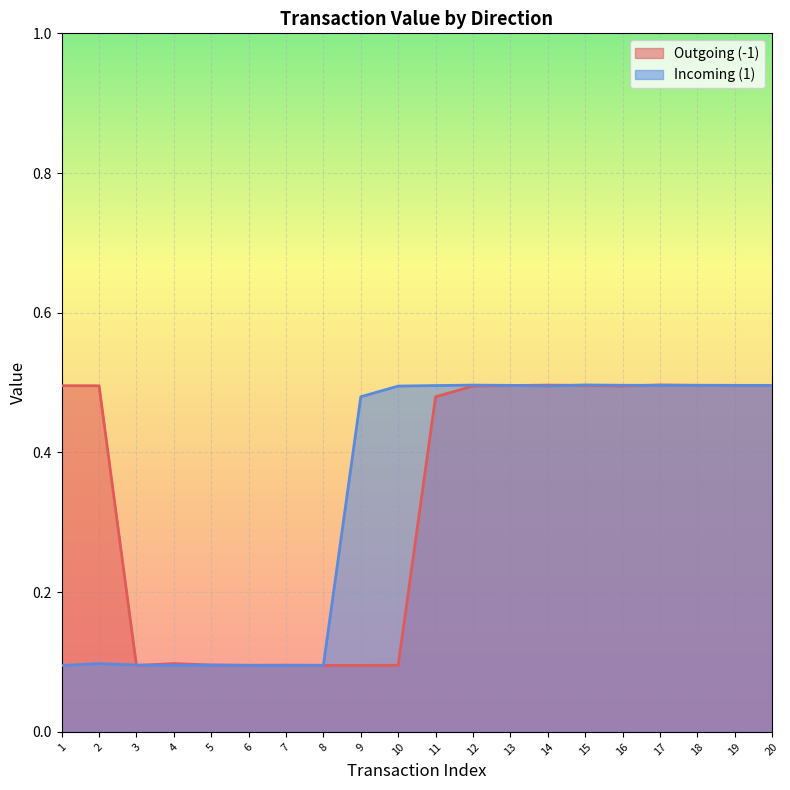

Which series has the largest total across all categories?

Incoming (1)